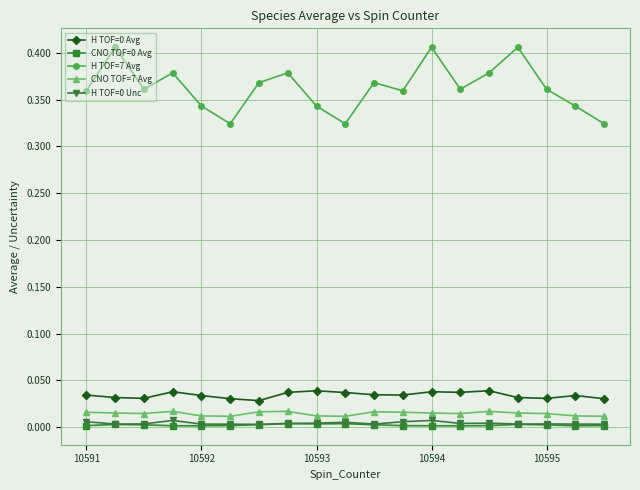

At how many categories does at least one series exceed 0?

19